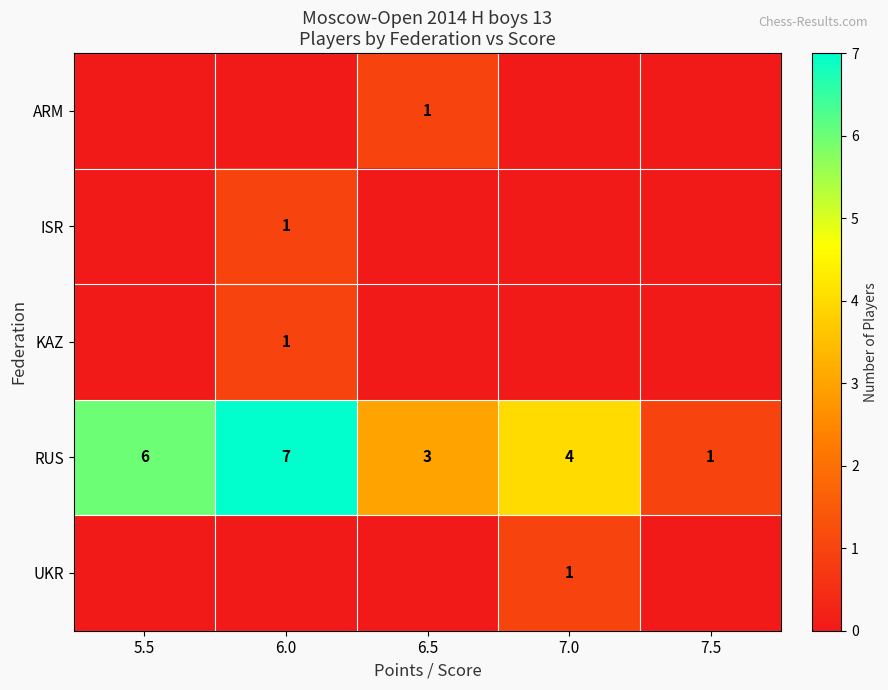

What is the greatest value displayed?

7